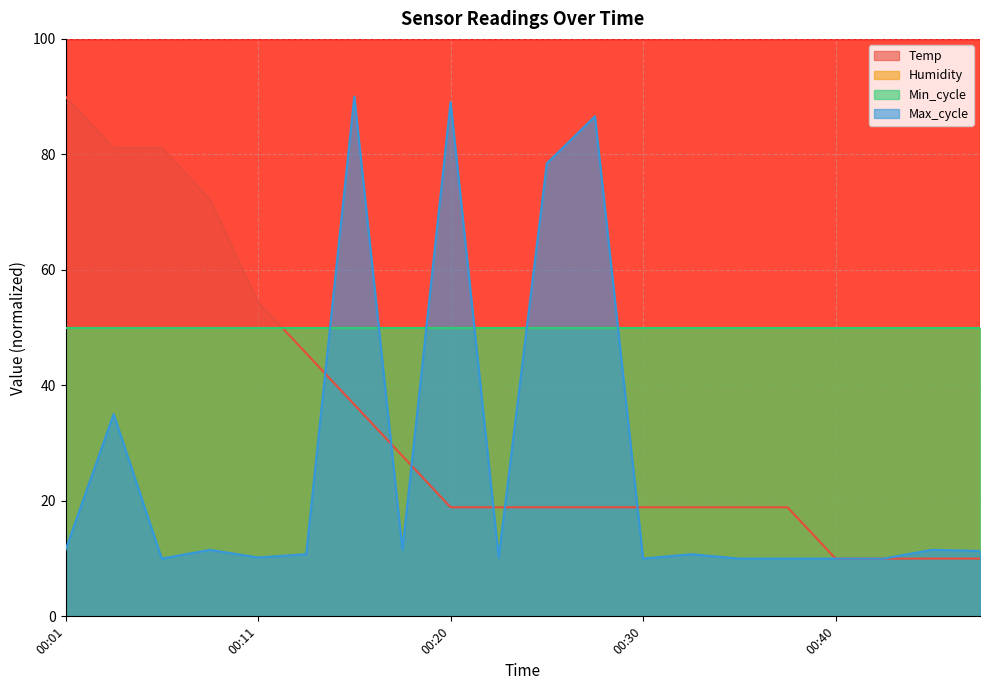

The Max_cycle series shows 17.2 at 00:45. True or false?

False